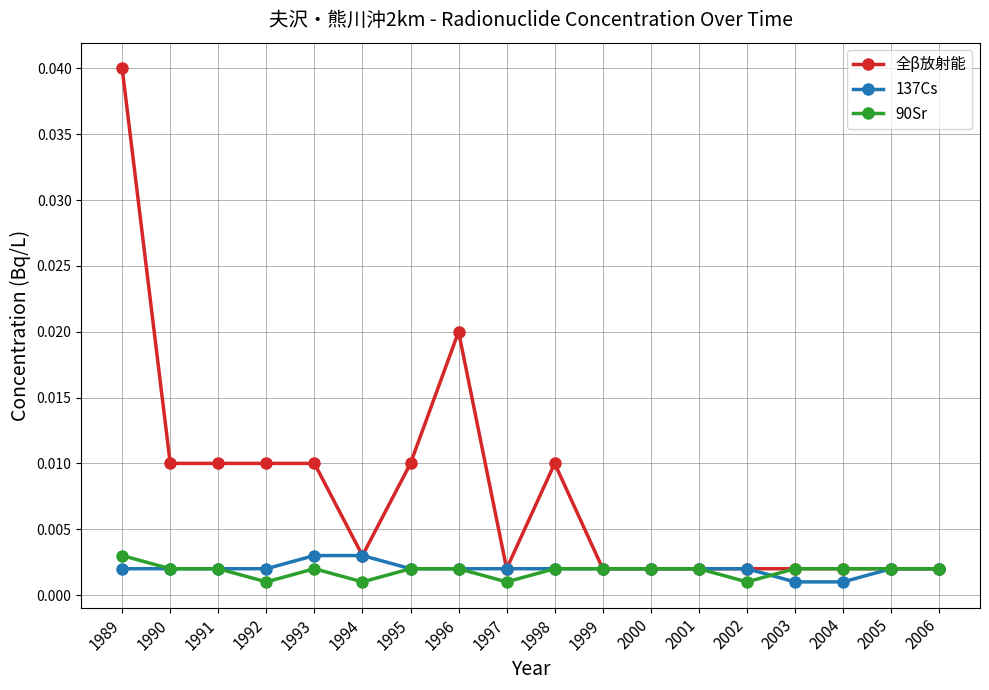

Which series has the largest range (max minus min)?

全β放射能